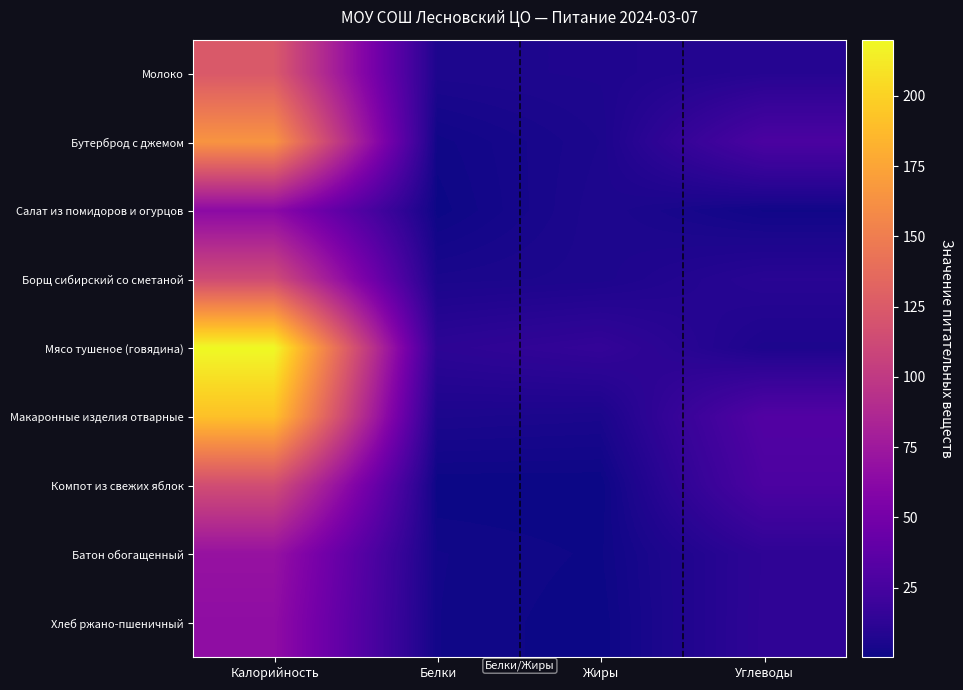

Rank the series at Калорийность from highest to lowest value.

Мясо тушеное (говядина), Макаронные изделия отварные, Бутерброд с джемом, Молоко, Компот из свежих яблок, Борщ сибирский со сметаной, Батон обогащенный, Хлеб ржано-пшеничный, Салат из помидоров и огурцов